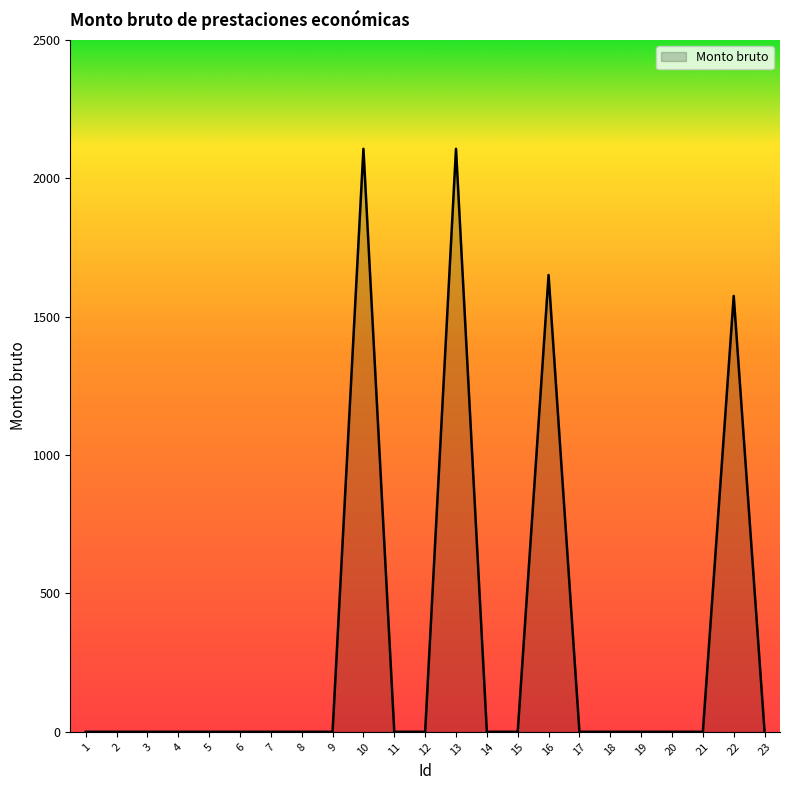

What is the difference between the maximum and minimum values?

2106.8